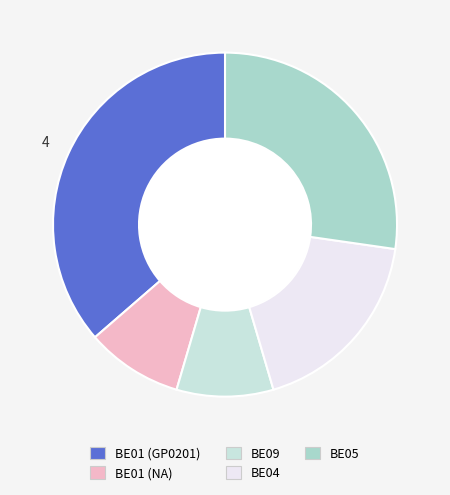

True or false: BE04 accounts for 8% of the total.

False